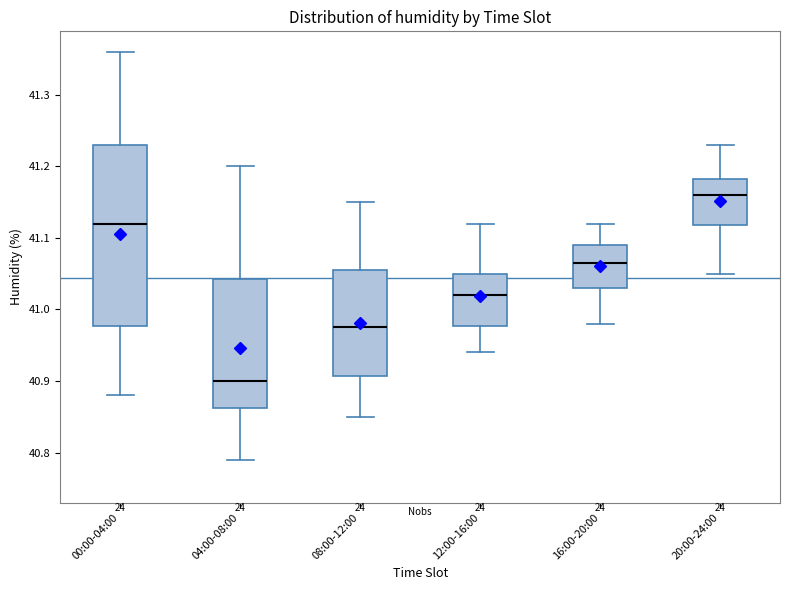

Reading left to right, read every box against the y-axis: the position of its median line, the range the box covers, and the ends of its whiskers. The values are not printed on the chart, so give them approximately, as read against the axis.

00:00-04:00: median 41.12, box 40.98 to 41.23, whiskers 40.88 to 41.36
04:00-08:00: median 40.90, box 40.86 to 41.04, whiskers 40.79 to 41.20
08:00-12:00: median 40.98, box 40.91 to 41.06, whiskers 40.85 to 41.15
12:00-16:00: median 41.02, box 40.98 to 41.05, whiskers 40.94 to 41.12
16:00-20:00: median 41.07, box 41.03 to 41.09, whiskers 40.98 to 41.12
20:00-24:00: median 41.16, box 41.12 to 41.18, whiskers 41.05 to 41.23